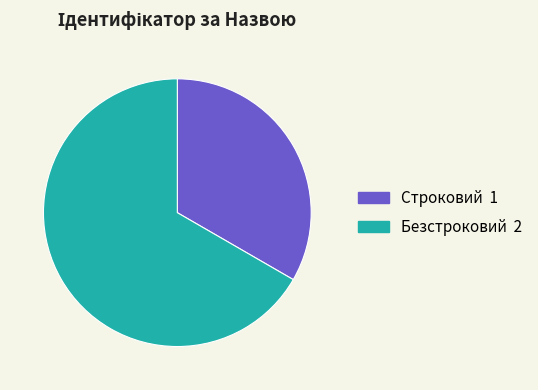

Is the sum of Безстроковий 2 and Строковий 1 greater than half?

Yes